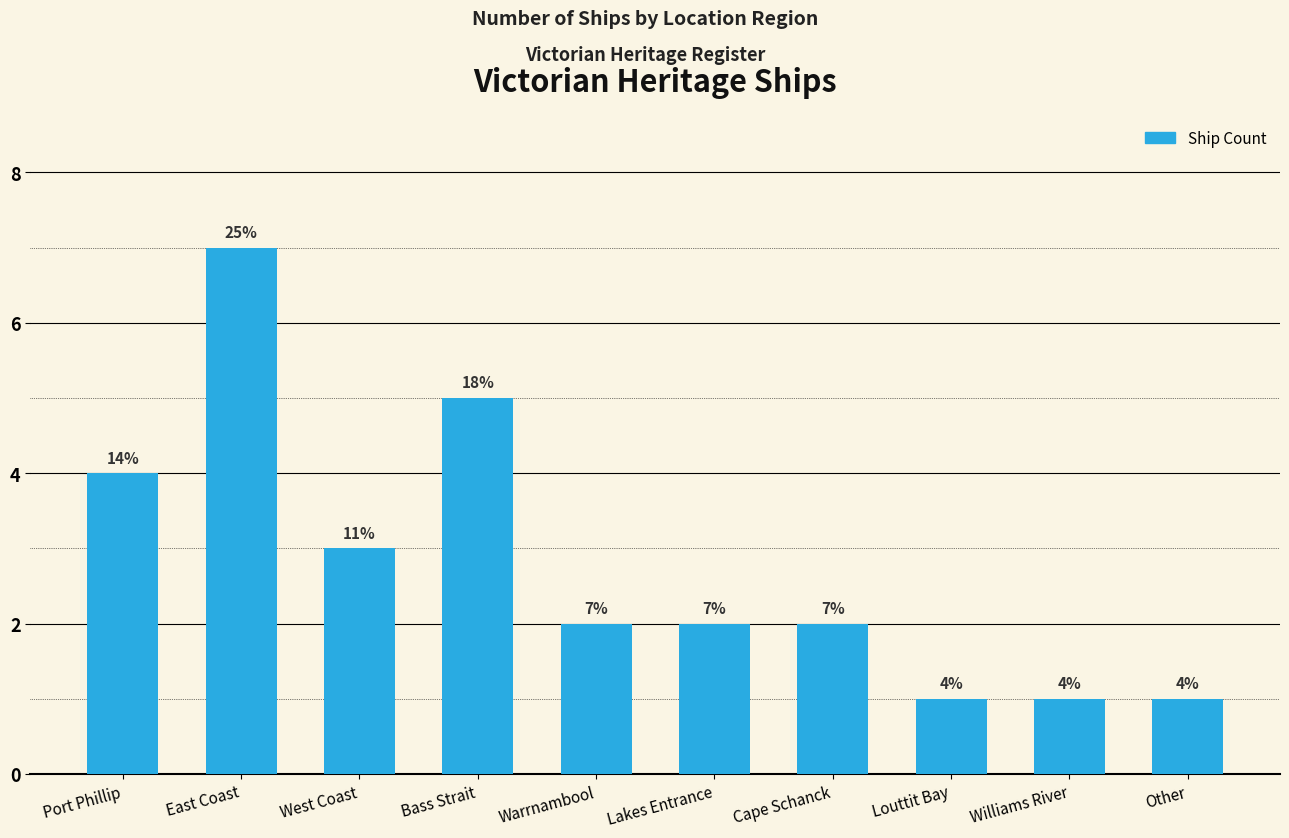

The chart shows a value of 0 at Williams River. True or false?

False